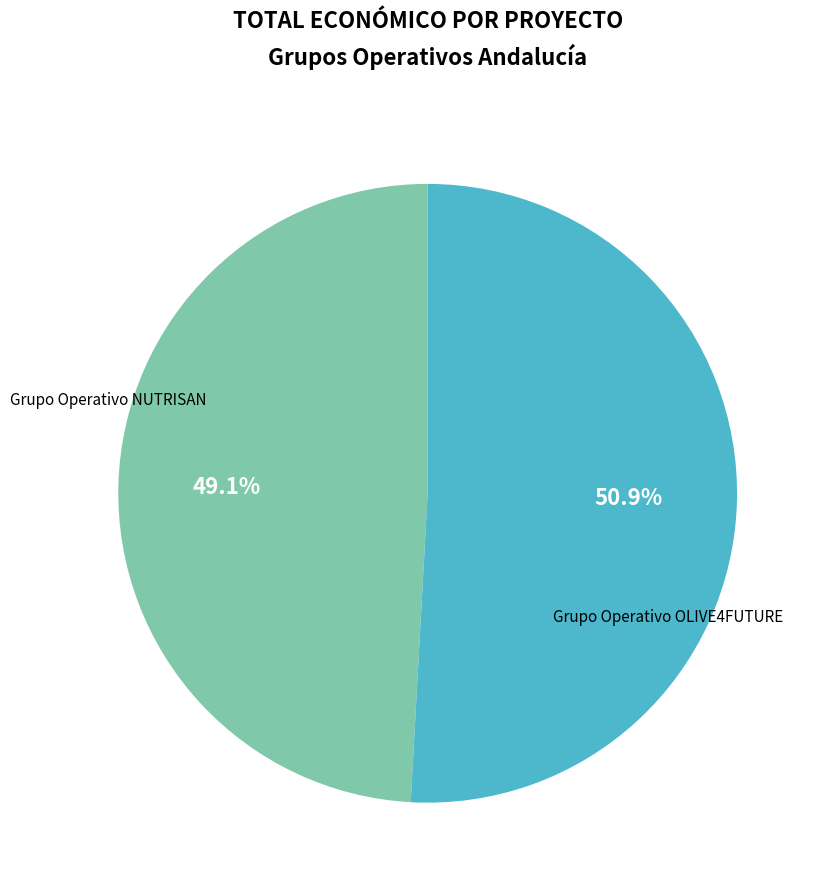

Between Grupo Operativo NUTRISAN and Grupo Operativo OLIVE4FUTURE, which is larger?

Grupo Operativo OLIVE4FUTURE